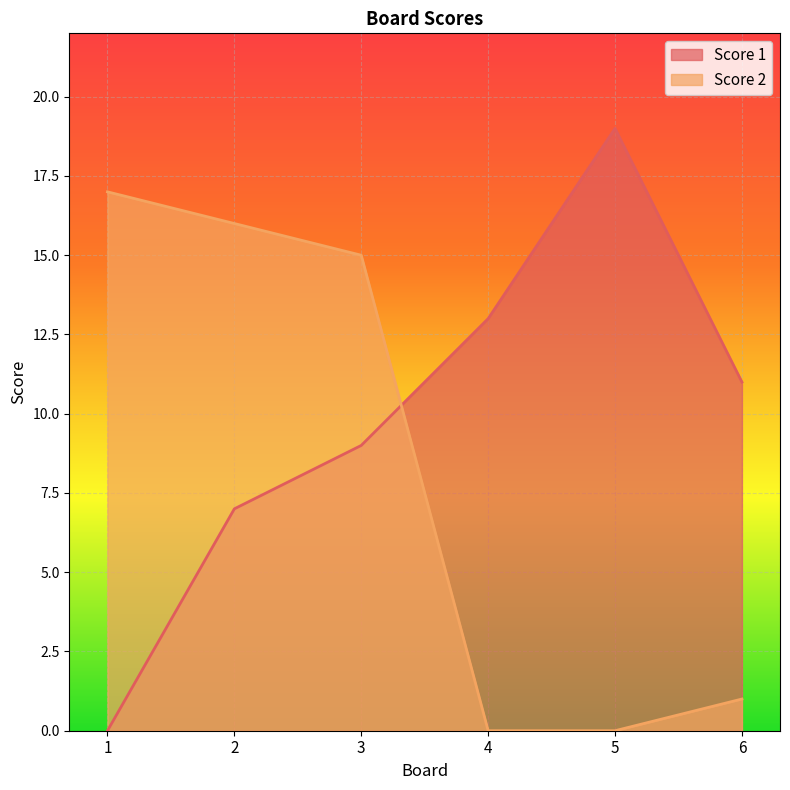

True or false: Score 2 has more than 0 points higher than both neighbors.

False